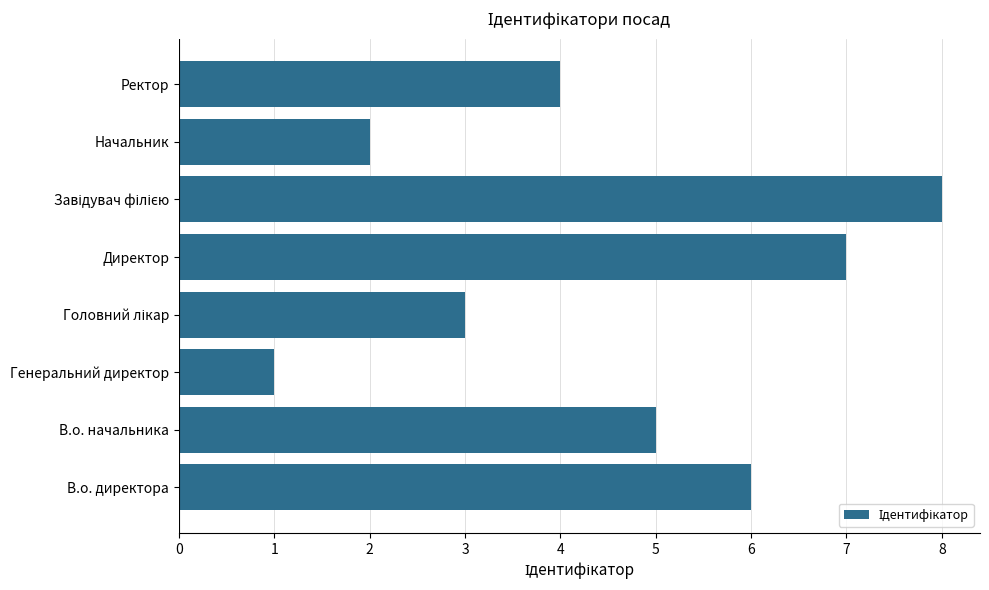

What is the approximate value at В.о. начальника?

5